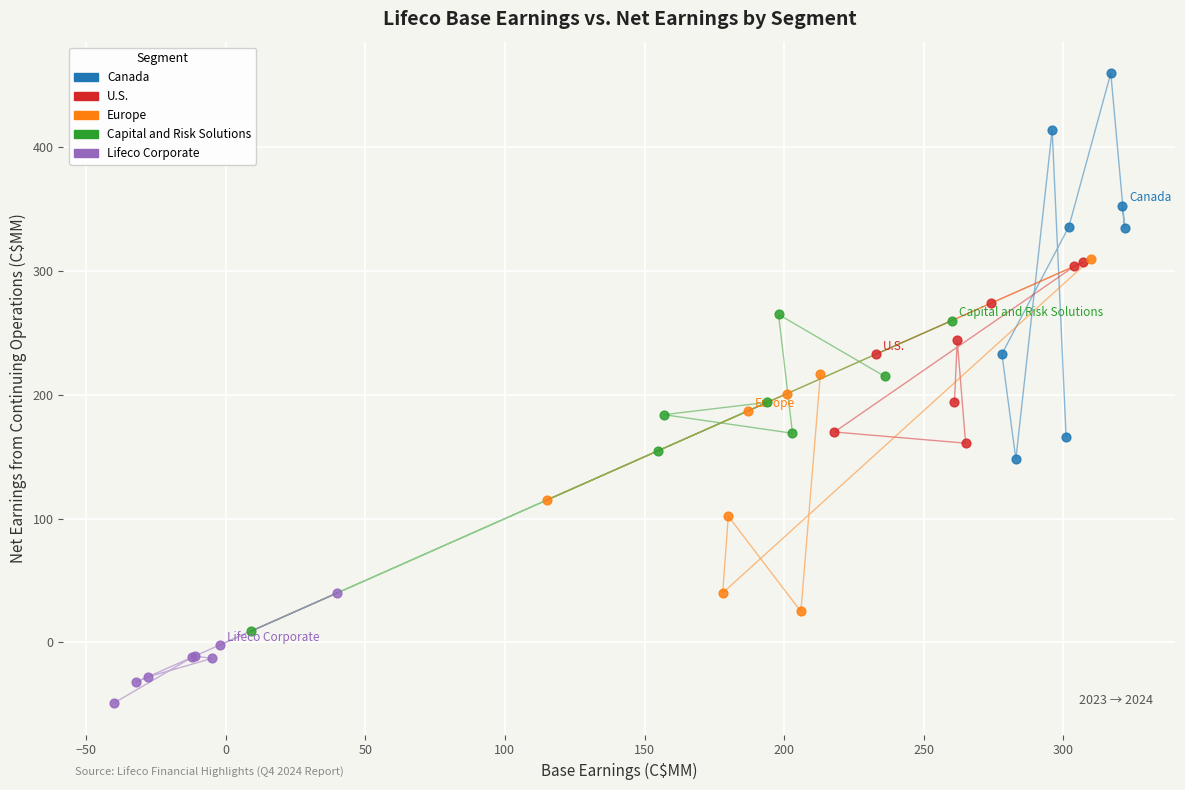

Which series contains the lowest Y value?

Lifeco Corporate